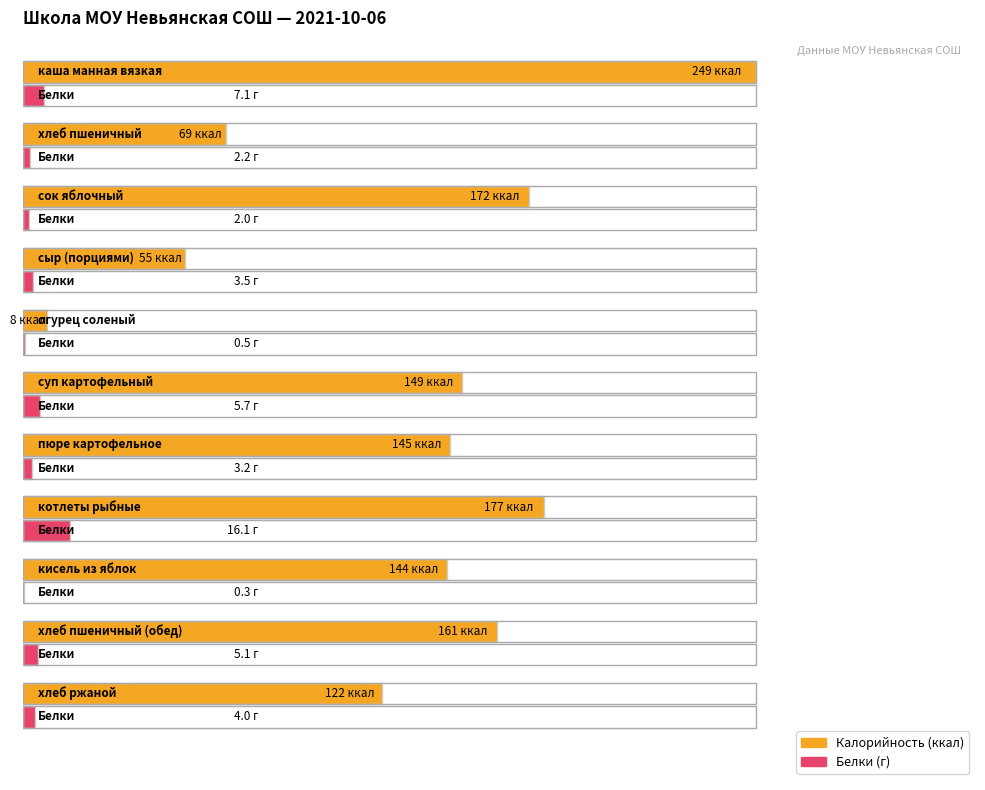

Rank the categories by Калорийность value from lowest to highest.

огурец соленый, сыр (порциями), хлеб пшеничный, хлеб ржаной, кисель из яблок, пюре картофельное, суп картофельный, хлеб пшеничный (обед), сок яблочный, котлеты рыбные, каша манная вязкая